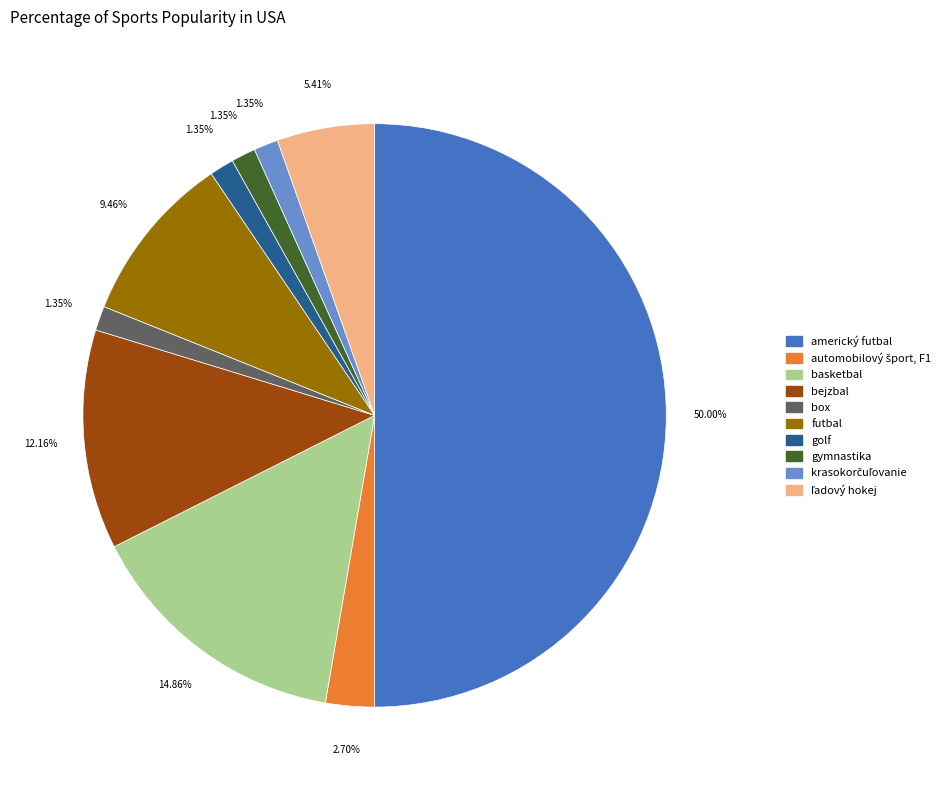

Which slice represents more than half of the pie?

americký futbal